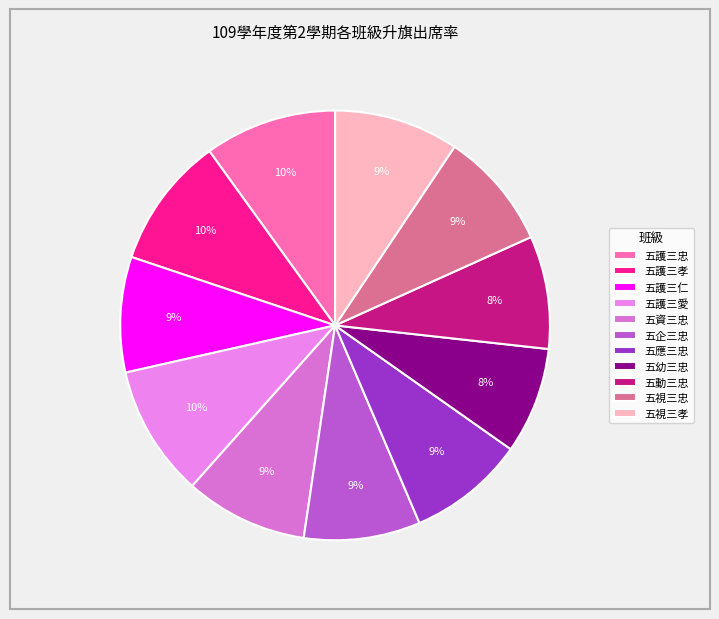

How many slices are in this pie chart?

11